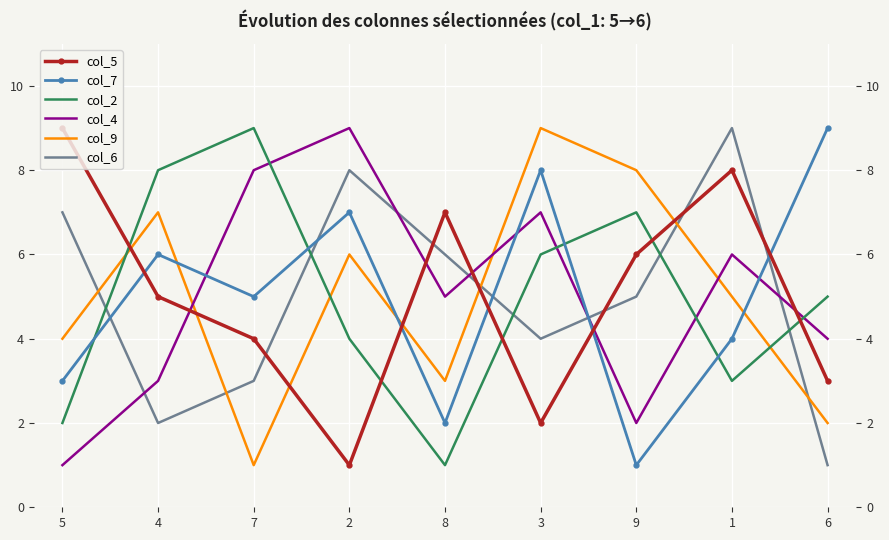

What are all the series names shown in the legend?

col_5, col_7, col_2, col_4, col_9, col_6